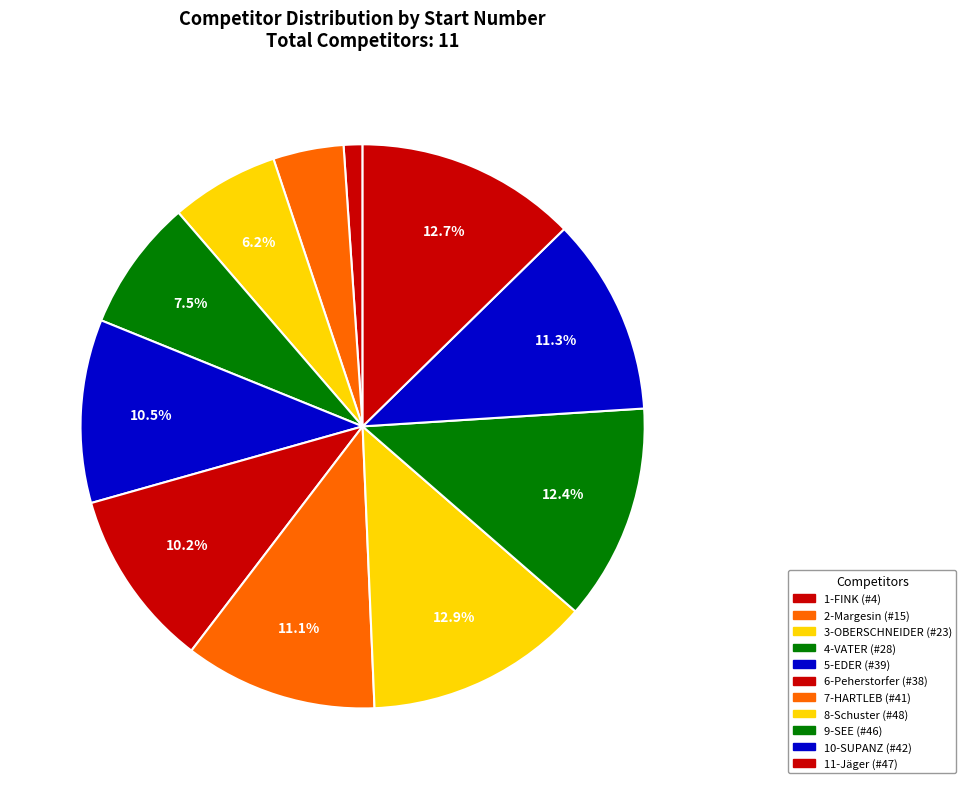

How many slices are in this pie chart?

11